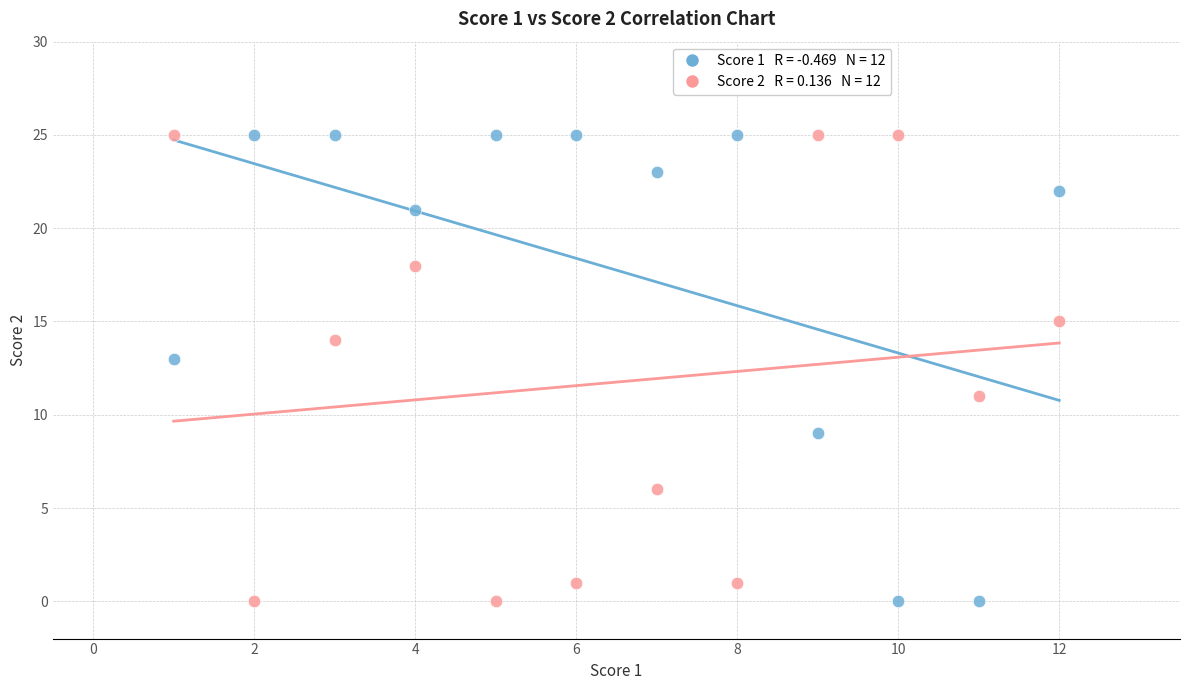

Across all data points, what is the range of X values (max minus min)?

11